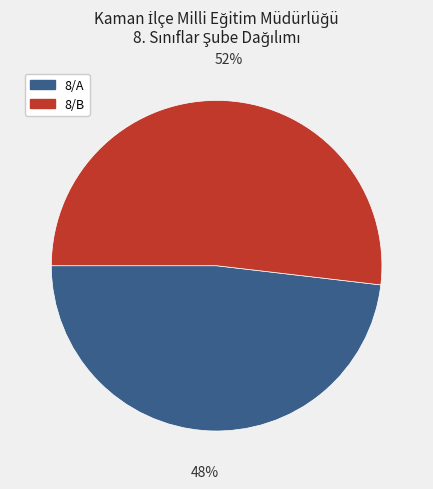

To the nearest percent, what percentage of the pie is 8/A?

48%